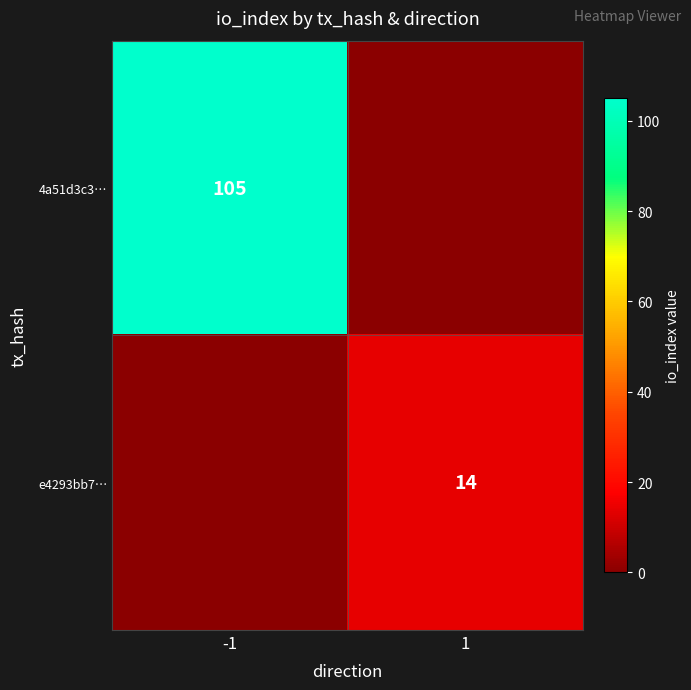

The value of 4a51d3c3… at -1 is 105. True or false?

True